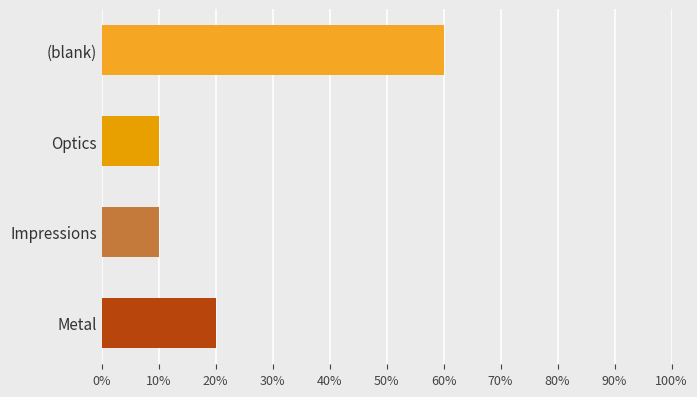

What is the sum of all values?

1.0